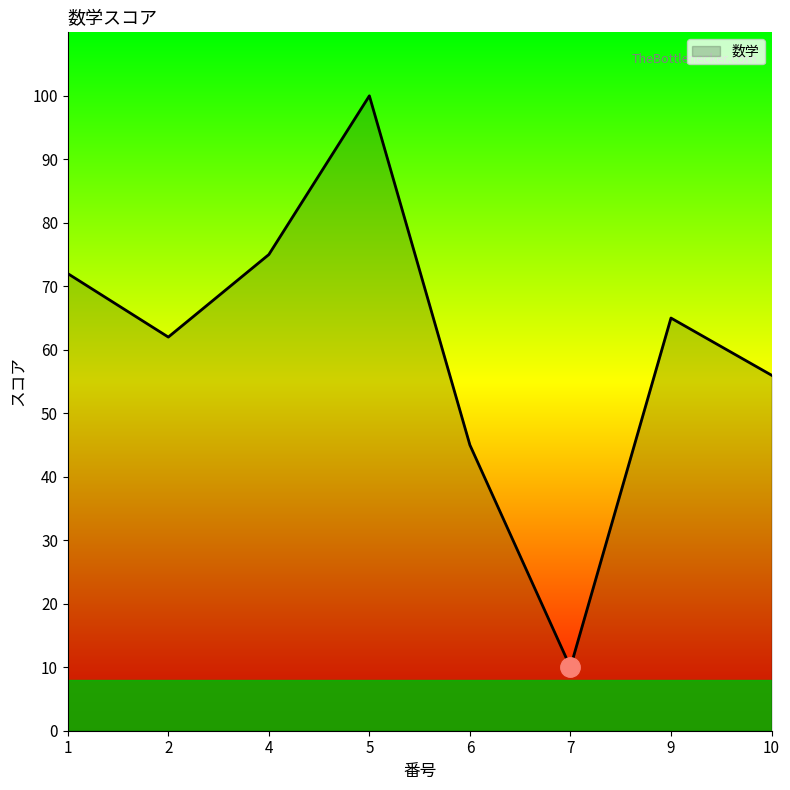

At which category does the chart reach its minimum across all series?

7